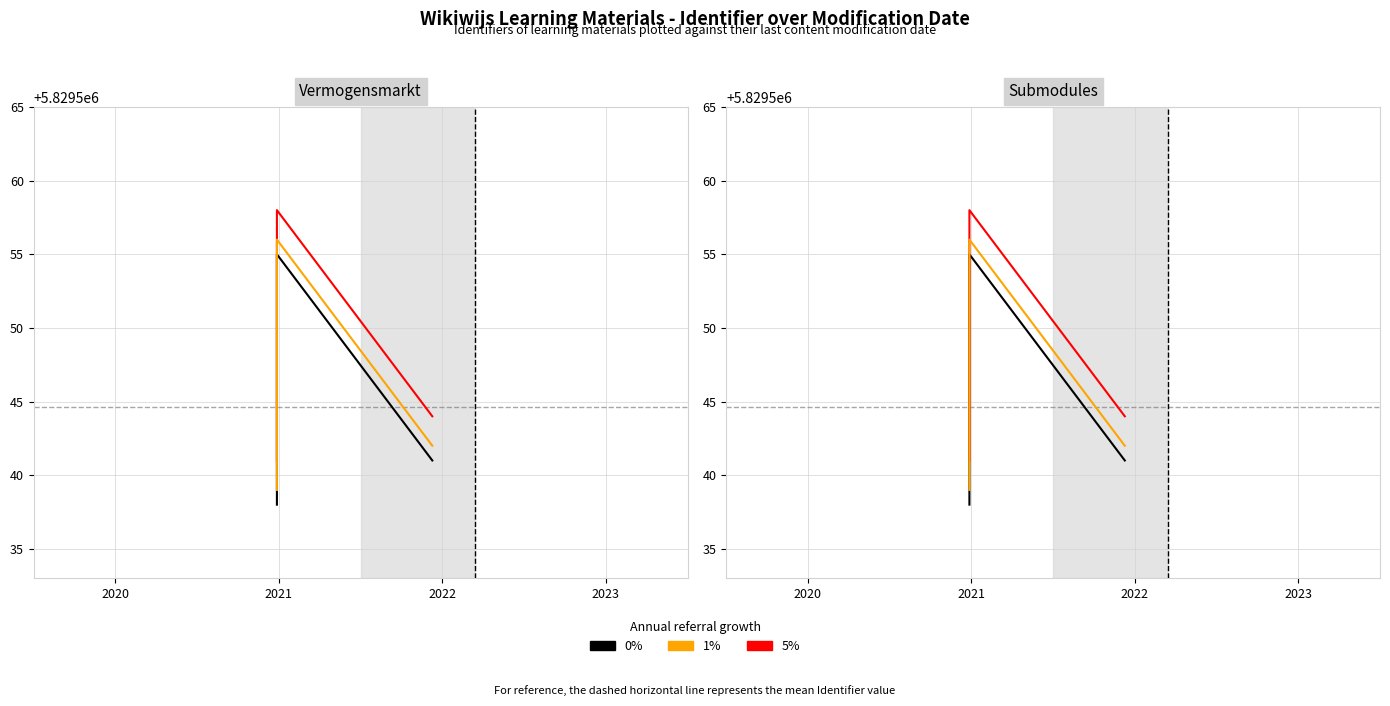

True or false: 5% and 0% cross at least once.

False